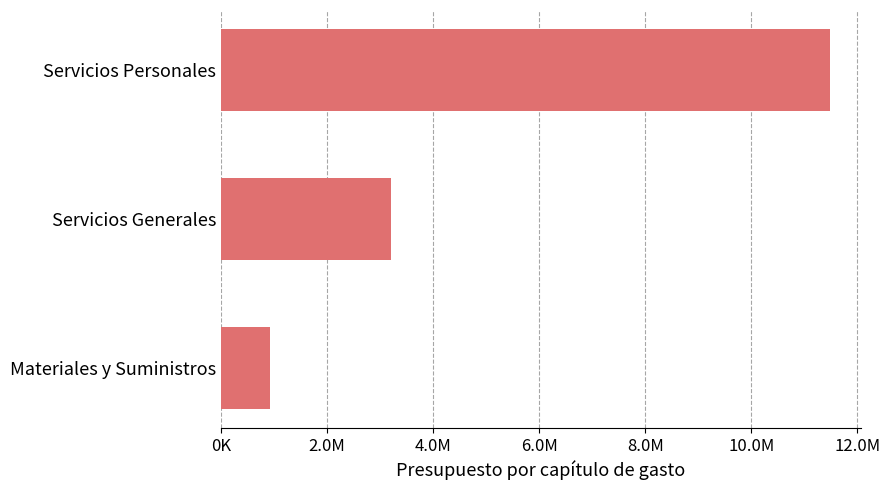

Are the bars horizontal?

Yes